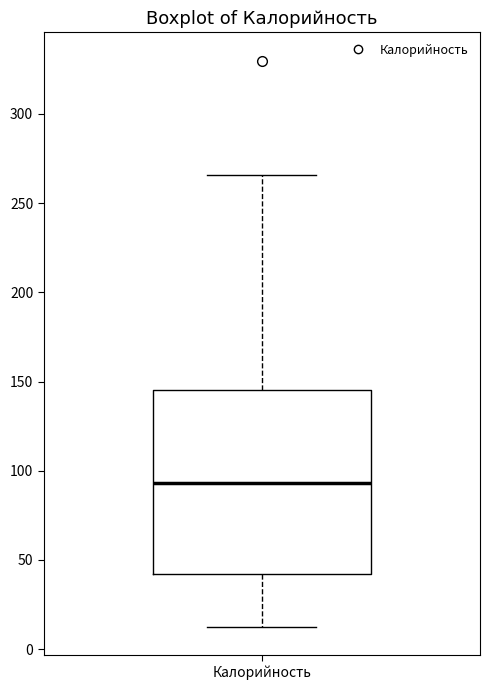

Where is the upper edge of the box for Калорийность on the y-axis? The values are not printed on the chart, so give them approximately, as read against the axis.

145